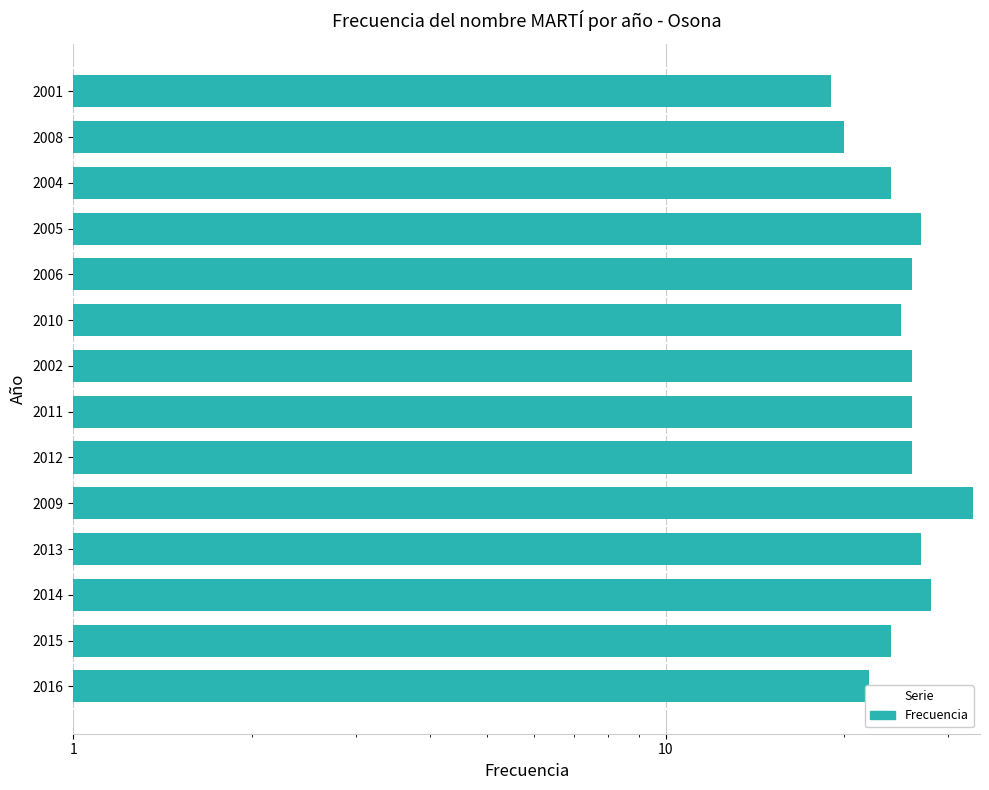

Reading left to right, extract all data points from this chart.

22	24	28	27	33	26	26	26	25	26	27	24	20	19